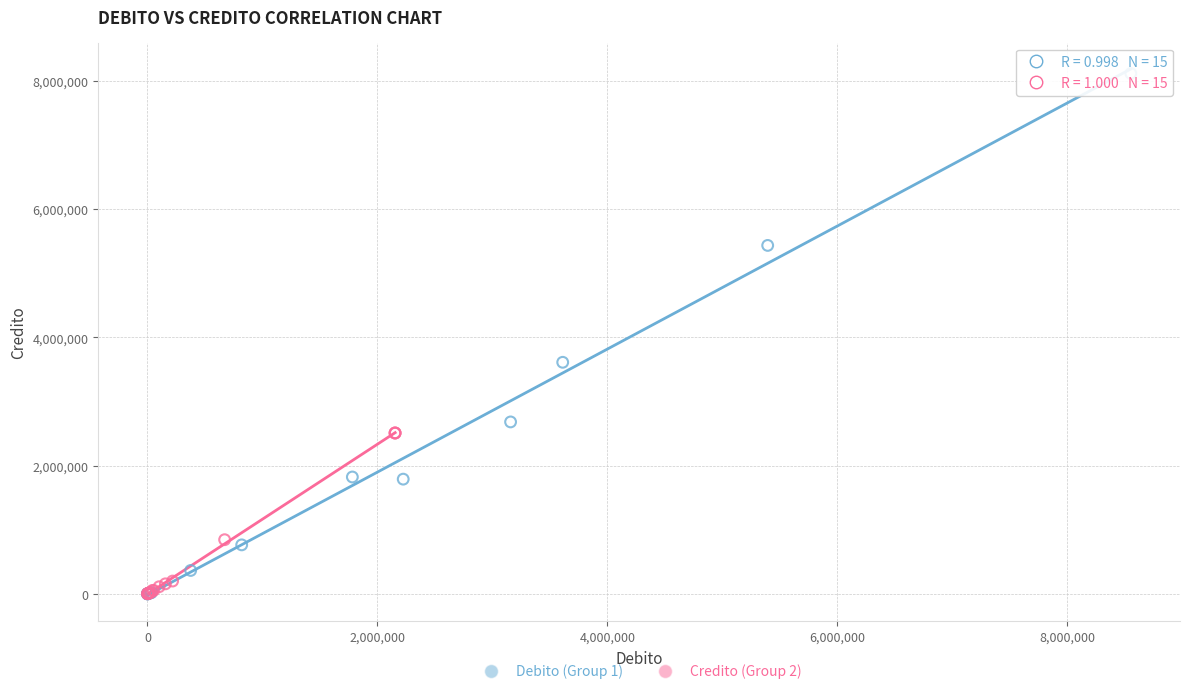

Which series has the largest Y range (max minus min)?

Debito (Group 1)